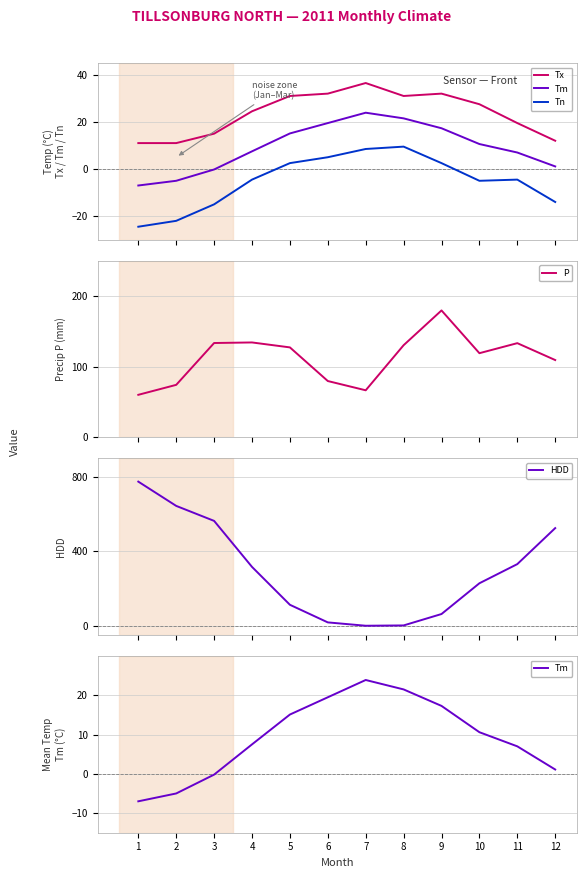

What are all the series names shown in the legend?

Tx, Tm, Tn, P, HDD